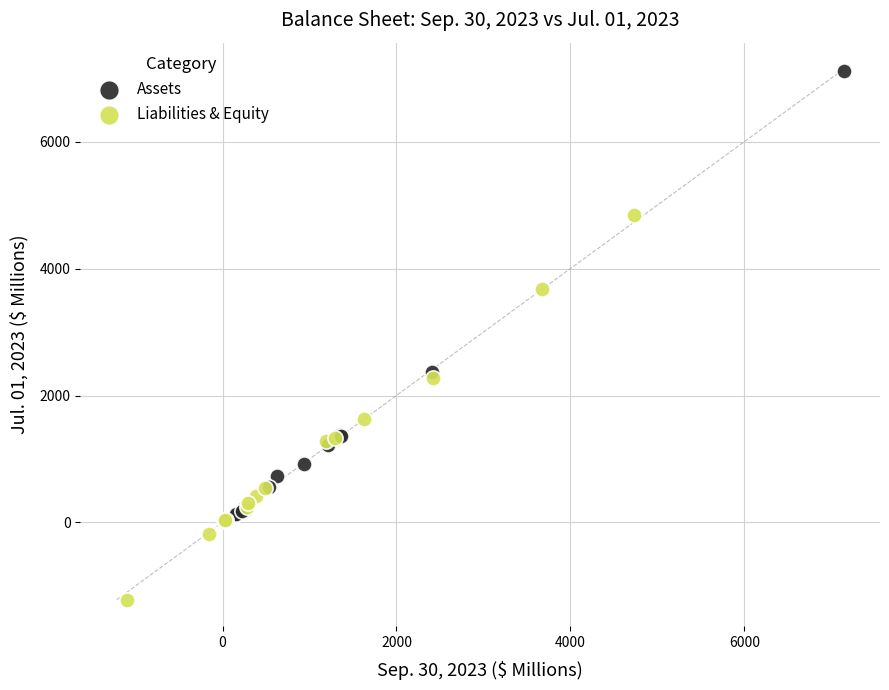

Which series reaches the minimum Y coordinate?

Liabilities & Equity